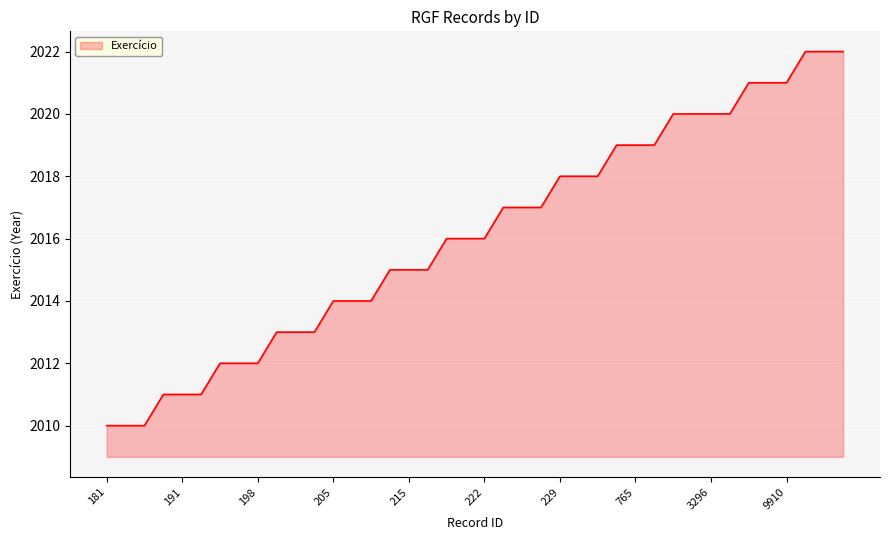

What is the smallest value displayed?

2010